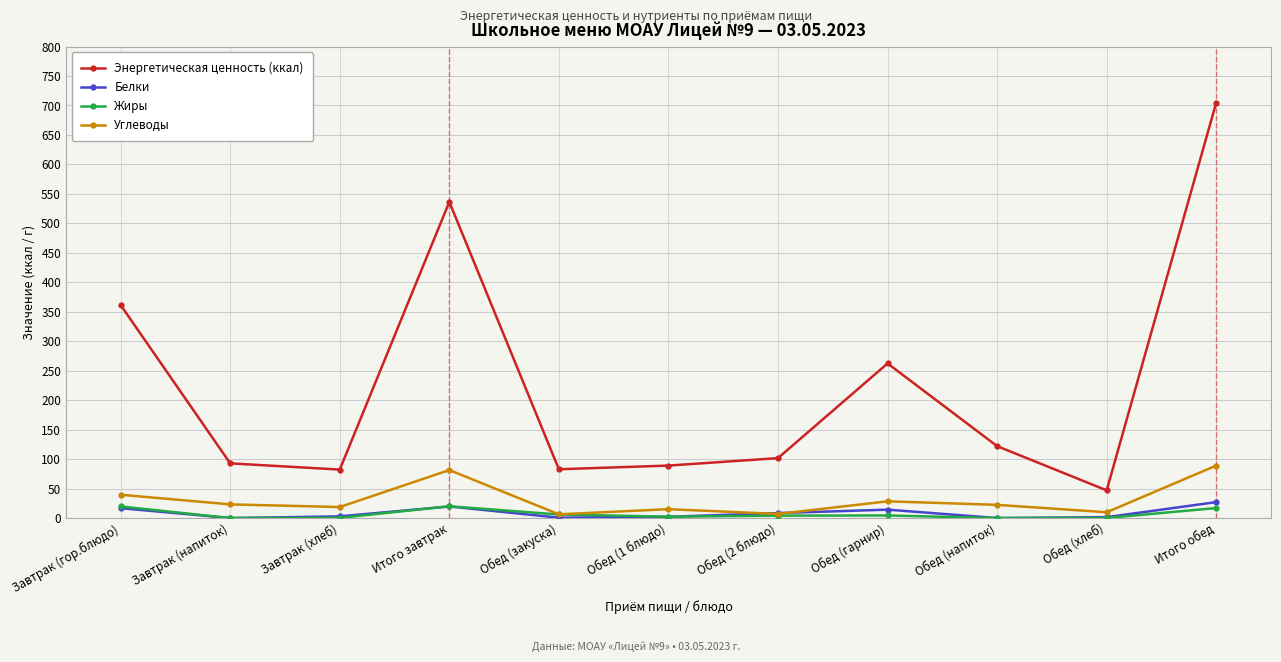

True or false: Энергетическая ценность (ккал) has more than 1 interior local peaks.

True